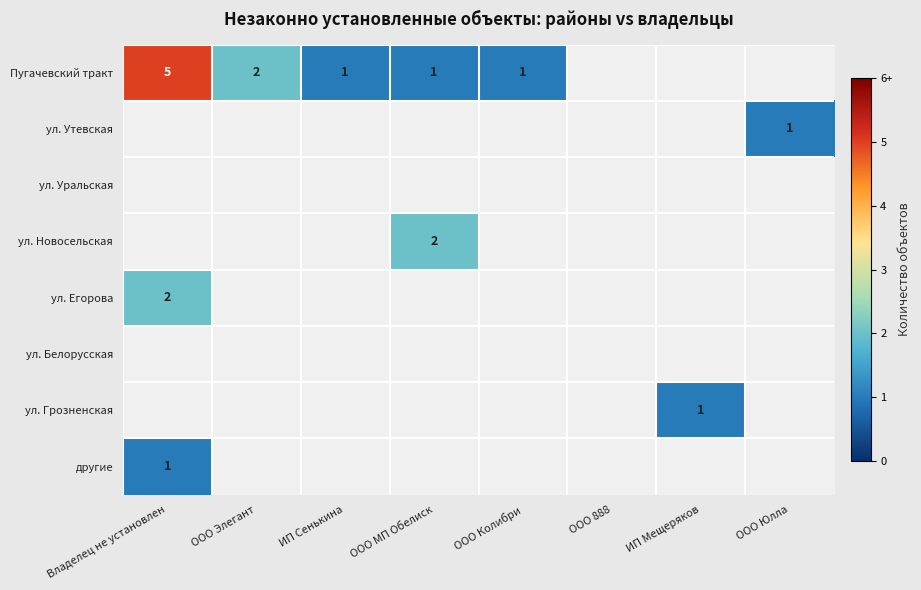

The value of ул. Егорова at Владелец не установлен is 1. True or false?

False